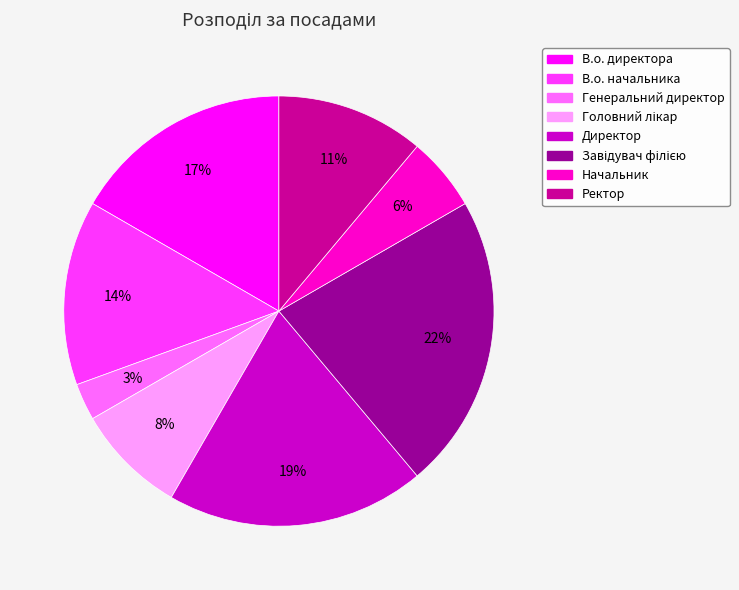

Does В.о. директора represent more than half of the total?

No